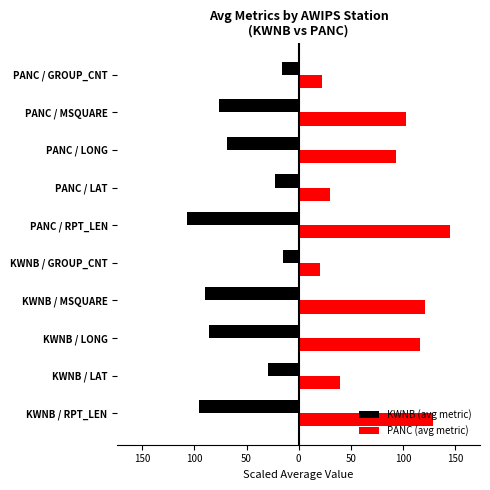

Rank the series by their maximum value, from highest to lowest.

PANC (avg metric), KWNB (avg metric)